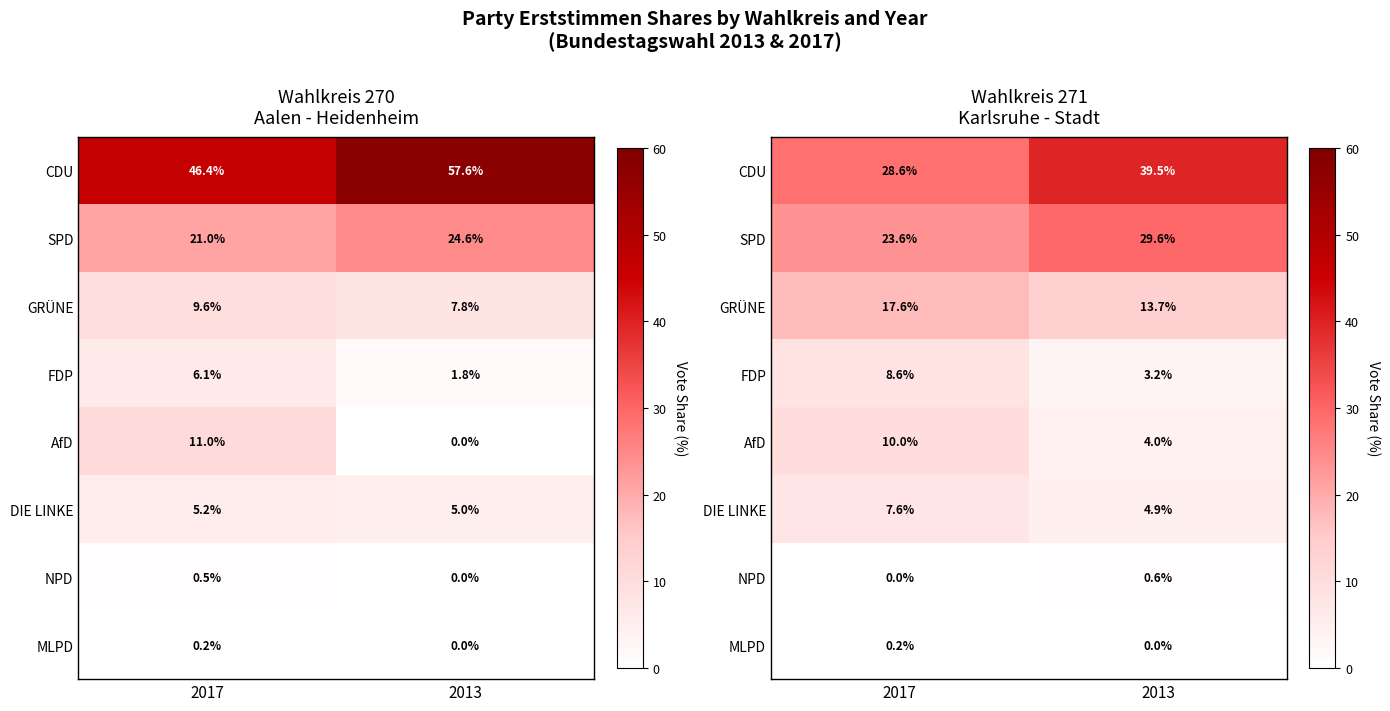

What is the approximate value of GRÜNE at 2013?

13.7